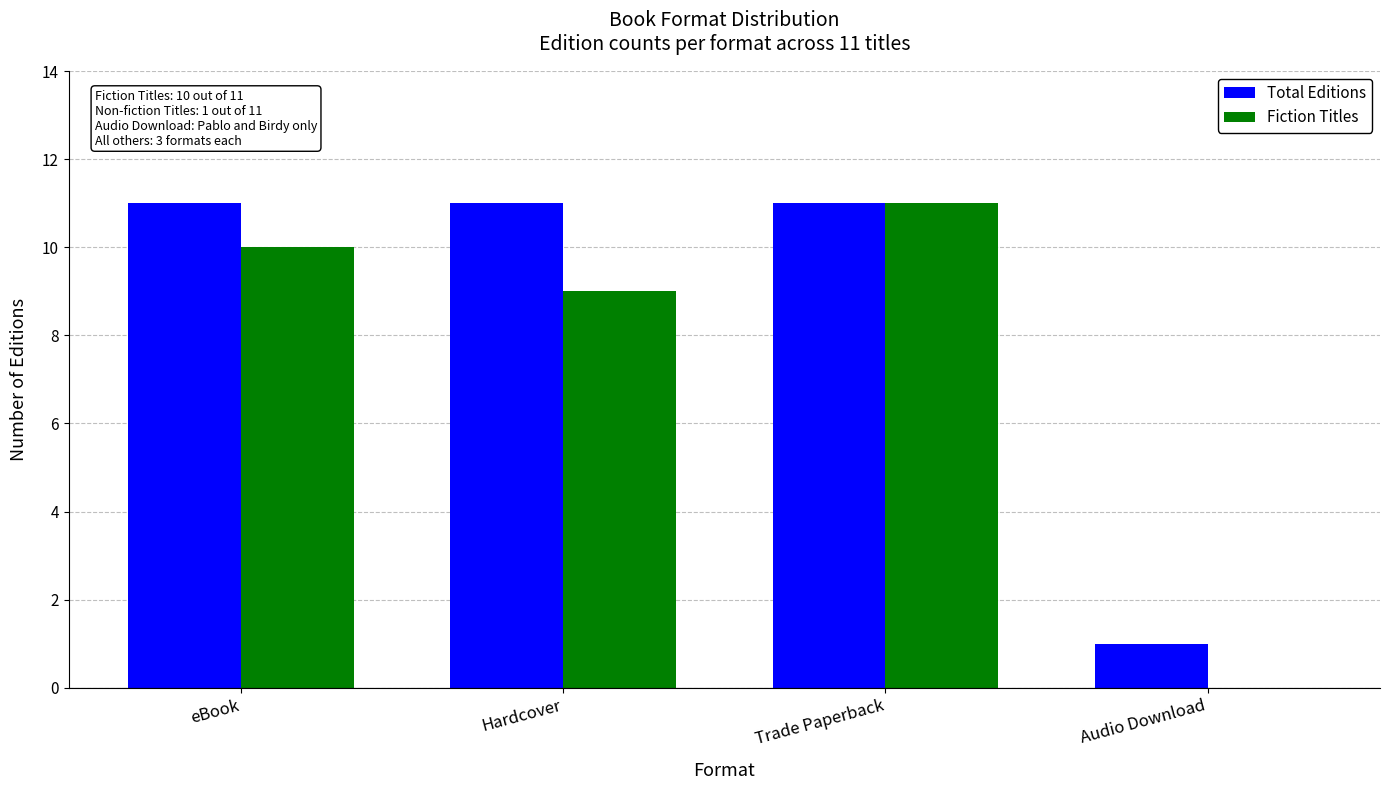

What value does the Fiction Titles series have at Trade Paperback?

11